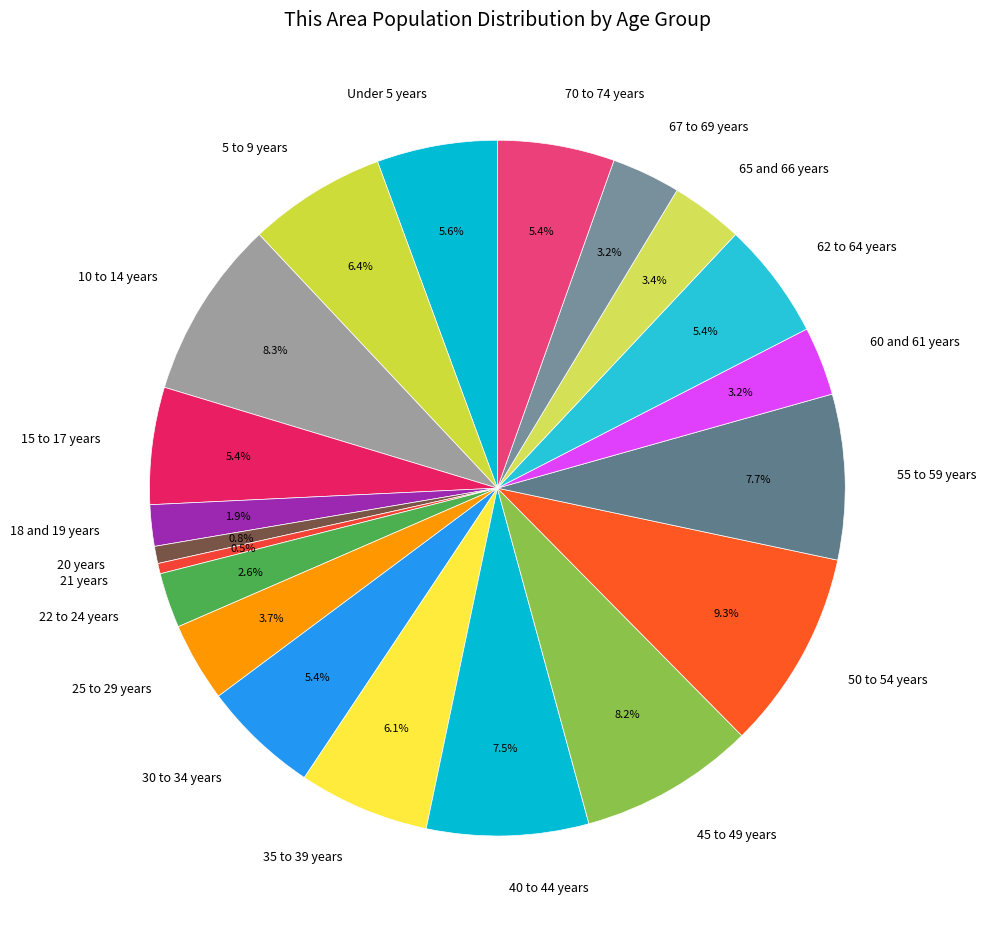

To the nearest percent, what is the average slice percentage?

5%